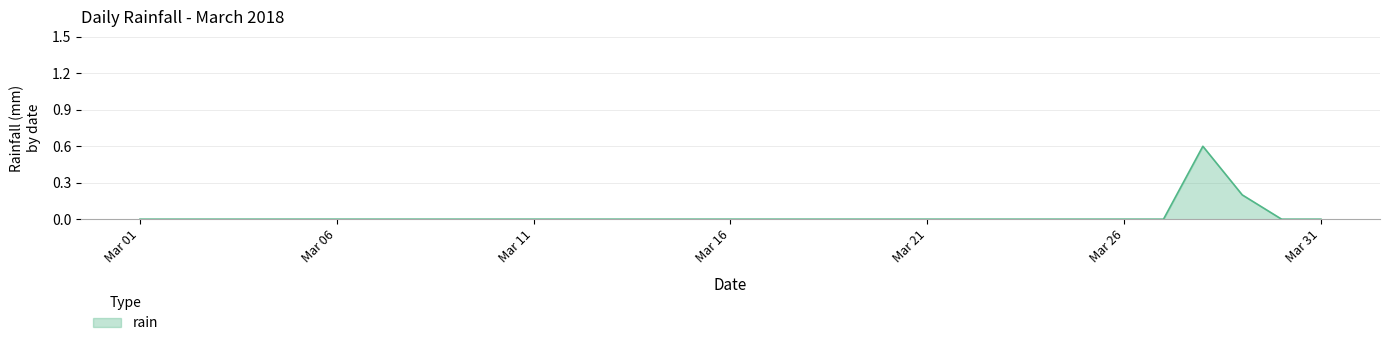

How many lines are shown in the chart?

1